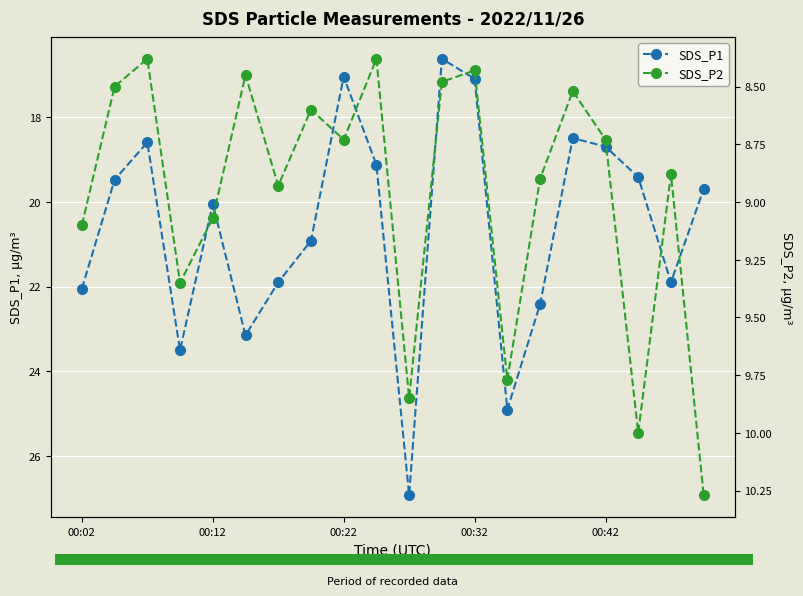

True or false: SDS_P1 has a value of 38.0 at 00:32.

False